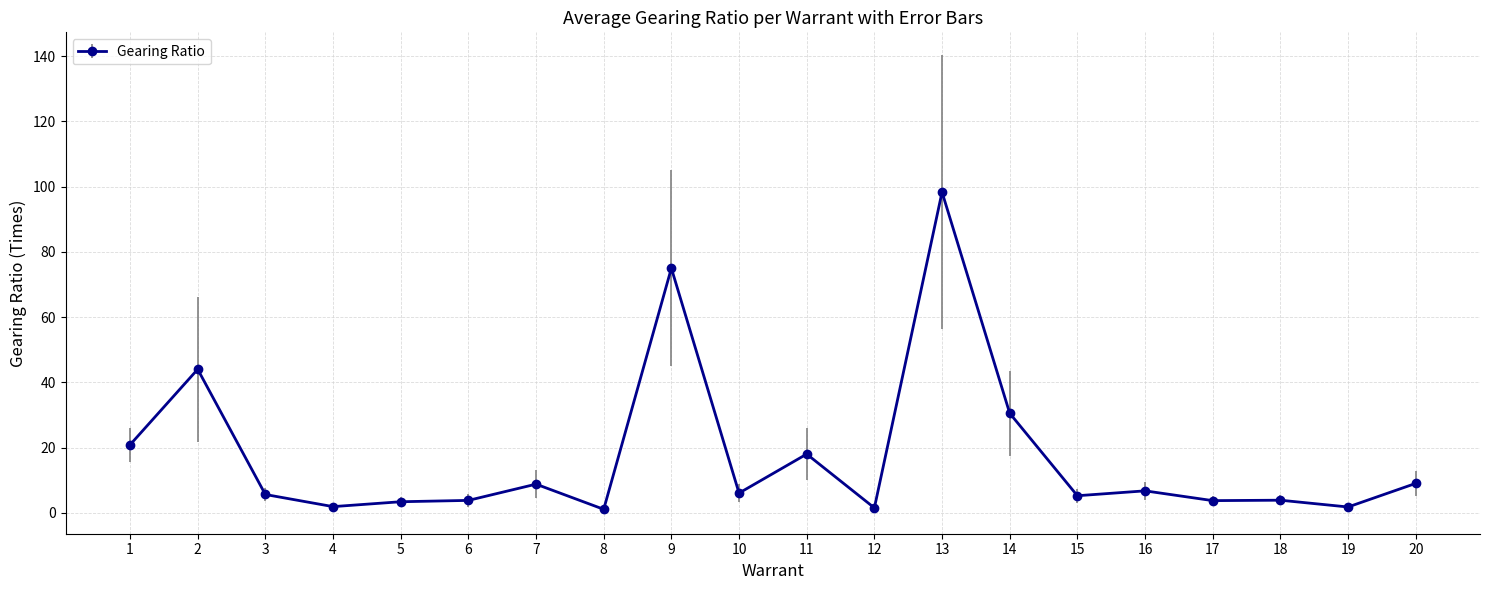

What is the difference between the maximum and minimum values?

97.3